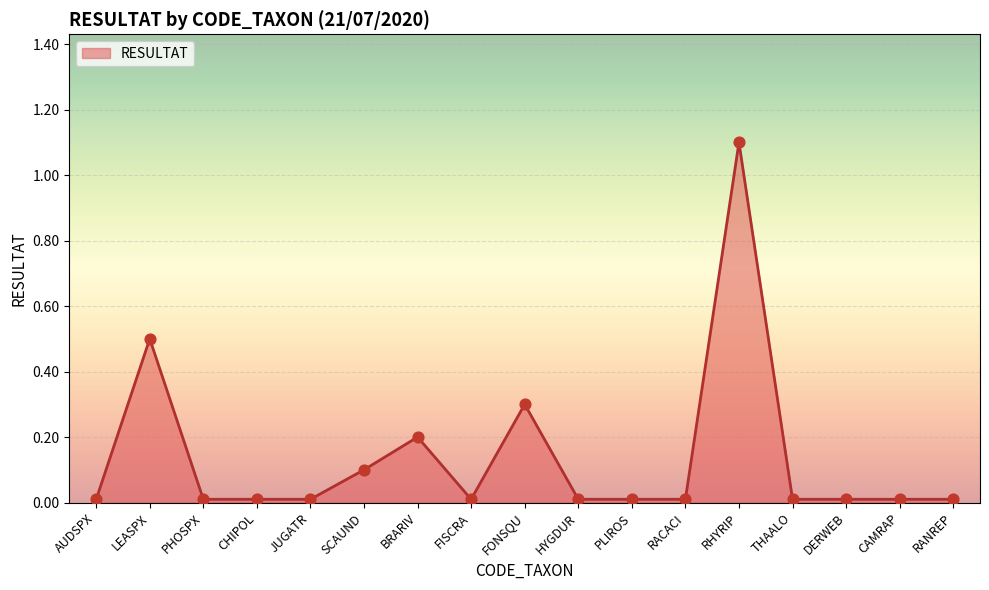

Which has a higher value, SCAUND or BRARIV?

BRARIV